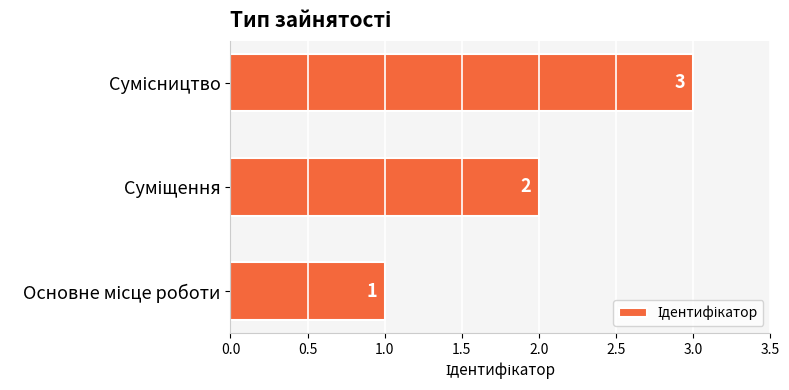

Count the values in the range 1 to 3.

3